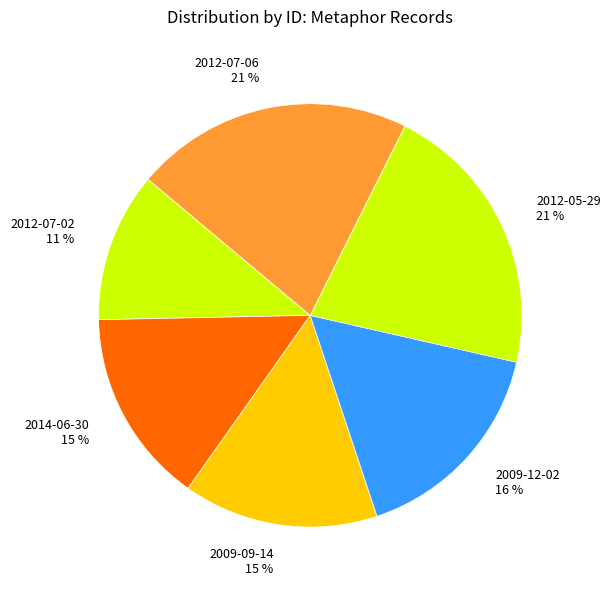

Approximately how many times larger is the value at 2012-07-06 compared to 2014-06-30?

1.4